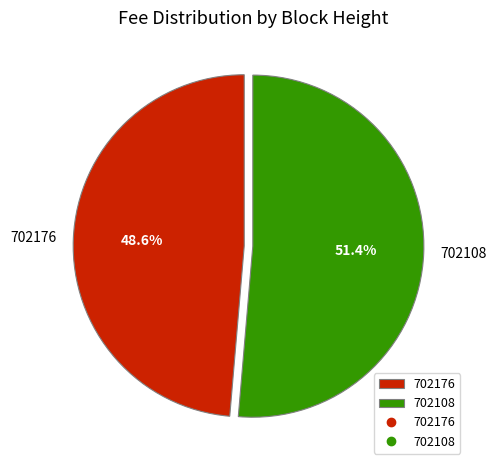

Does 702108 account for over 50% of the chart?

Yes